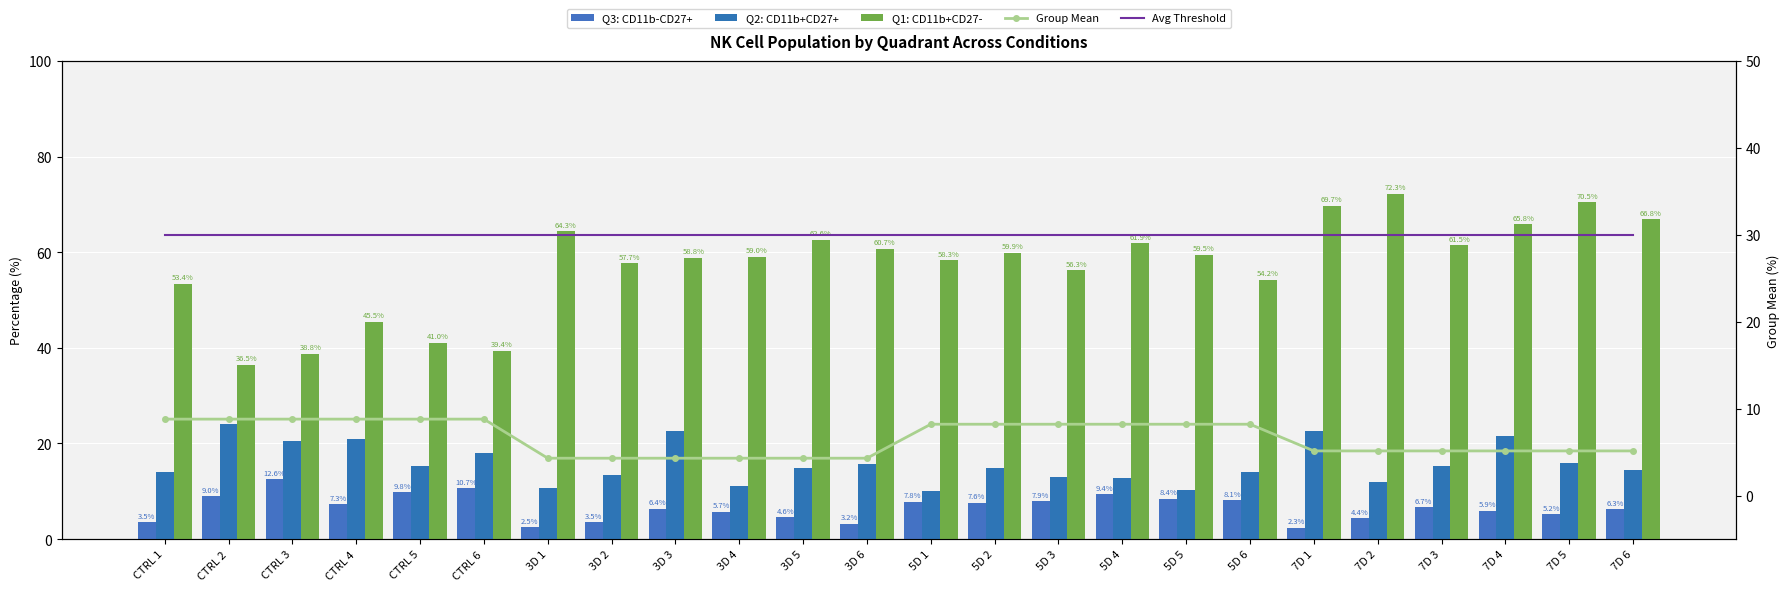

What is the maximum value for Q3: CD11b-CD27+?

12.6